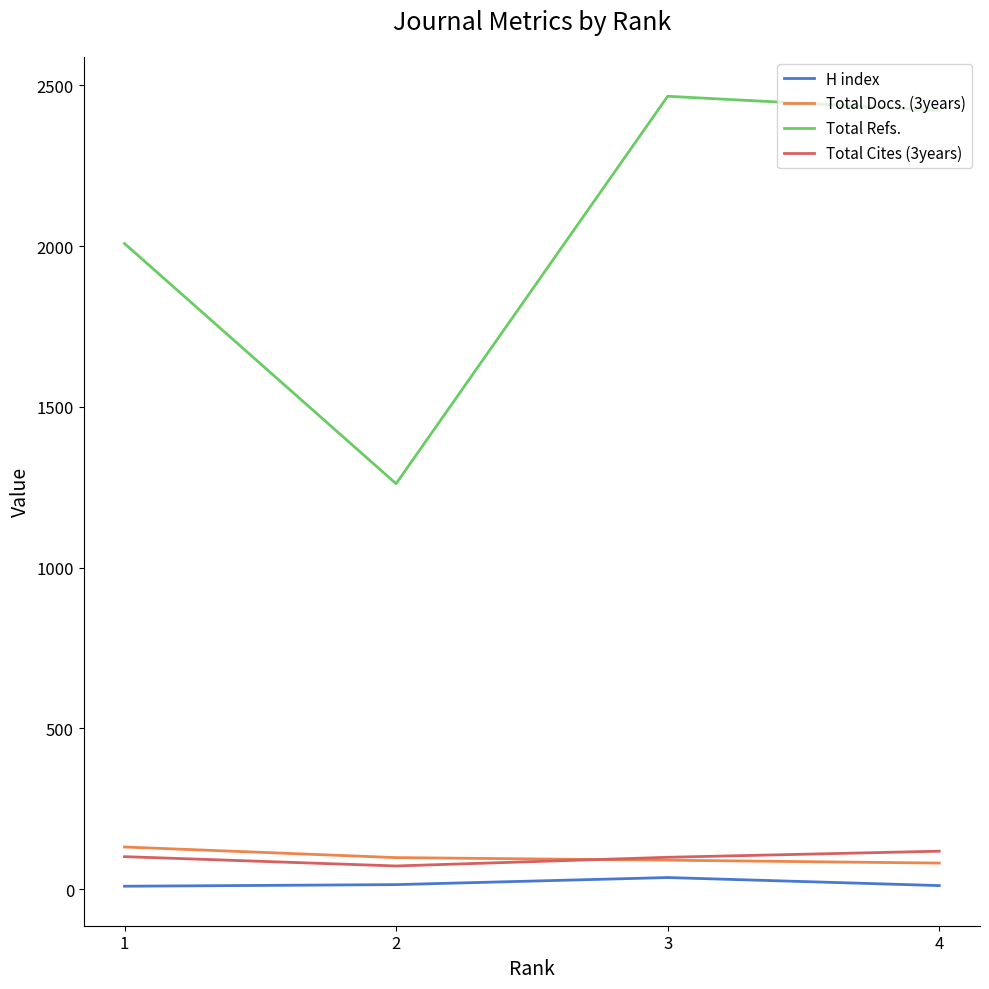

Rank the categories by Total Refs. value from highest to lowest.

3, 4, 1, 2